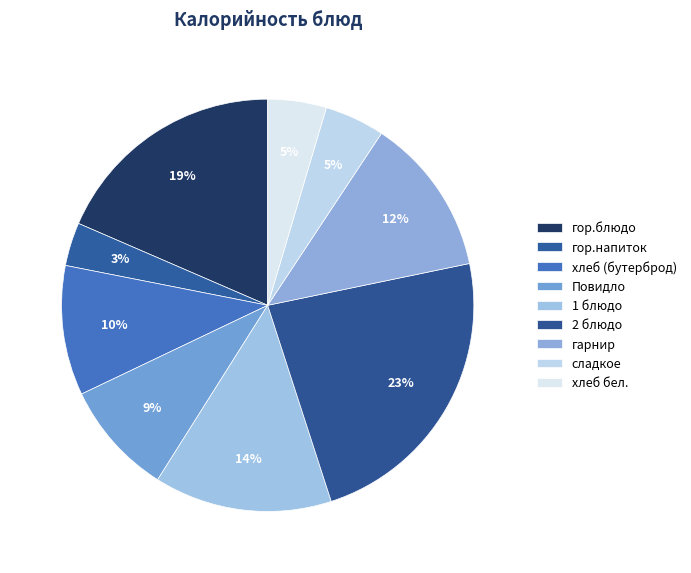

What portion of the pie excludes гор.блюдо?

81.5%